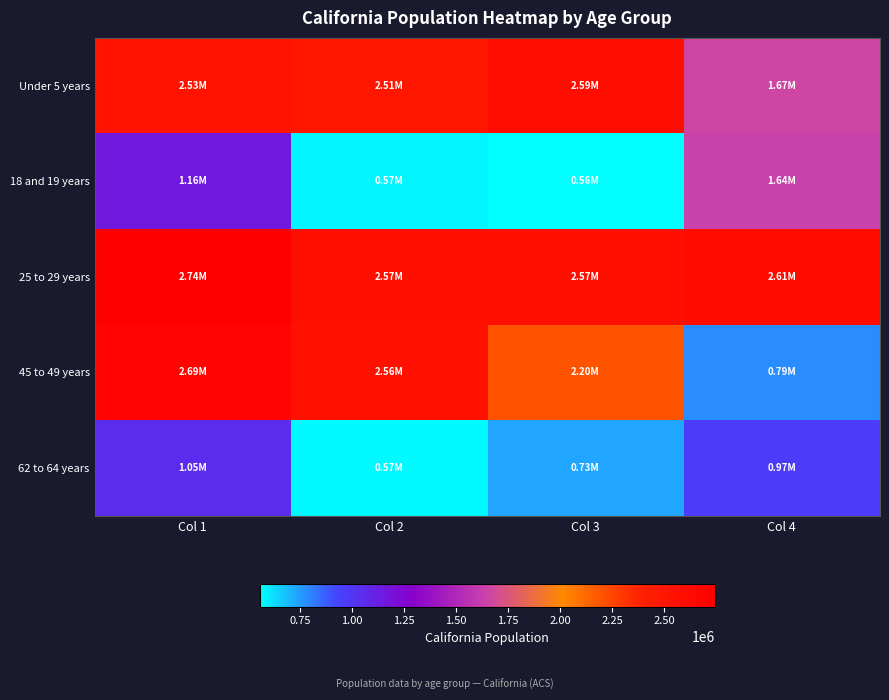

Reading left to right, extract all data points from this chart.

Under 5 years: Col 1=2531333	Col 2=2505839	Col 3=2590930	Col 4=1666938
18 and 19 years: Col 1=1157002	Col 2=573642	Col 3=555775	Col 4=1636532
25 to 29 years: Col 1=2744409	Col 2=2573468	Col 3=2573579	Col 4=2609131
45 to 49 years: Col 1=2689819	Col 2=2562552	Col 3=2204296	Col 4=786276
62 to 64 years: Col 1=1045921	Col 2=568817	Col 3=734741	Col 4=971778